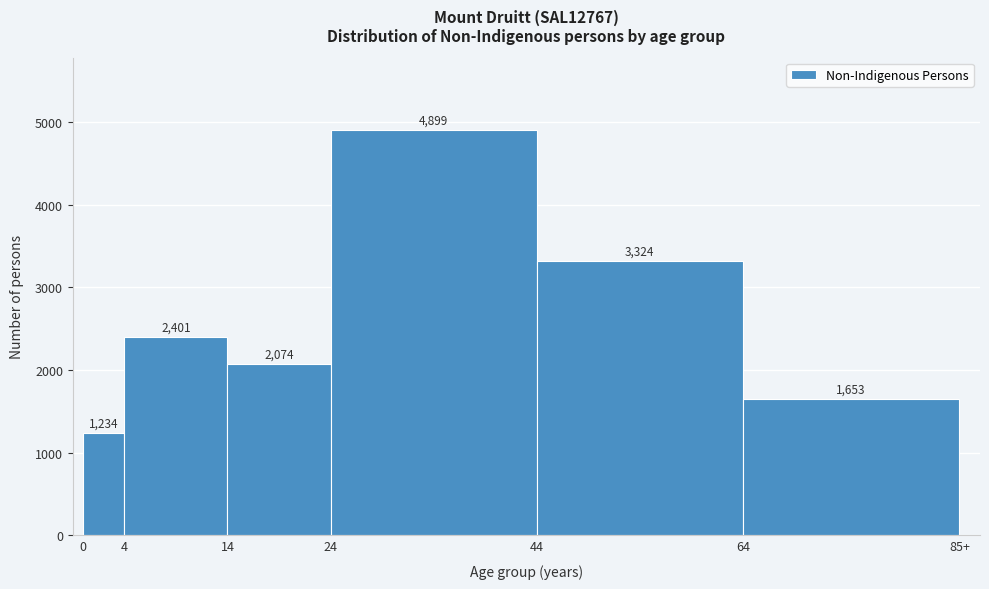

Reading left to right, transcribe all the data shown in this chart.

0=1234	4=2401	14=2074	24=4899	44=3324	64=1653